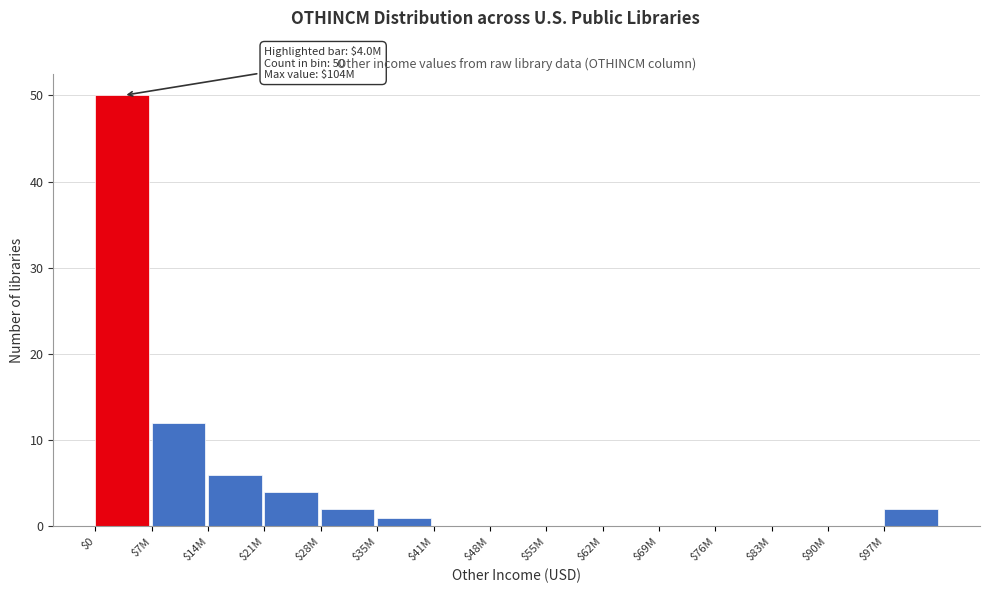

At which label is the value closest to 25?

$7M